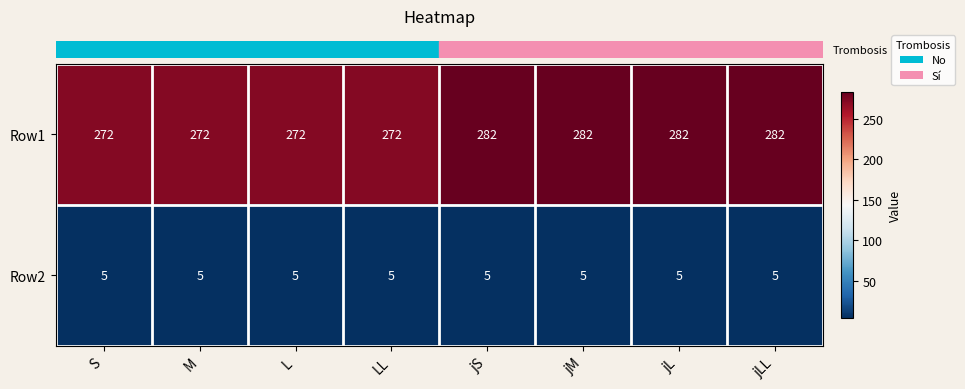

Which series has the largest total across all categories?

Row1